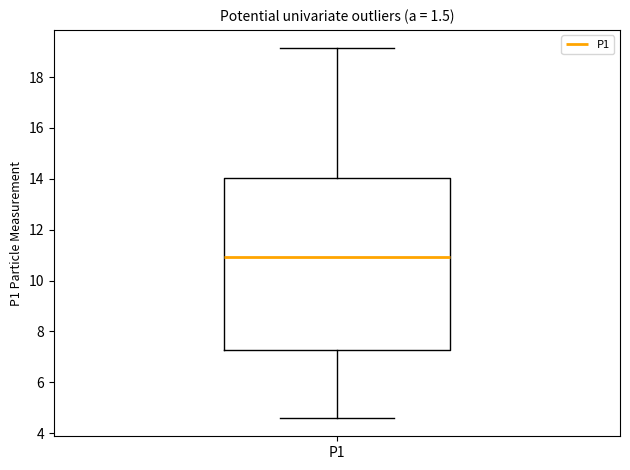

Transcribe this box plot: give where the median line is, the range the box spans, and where the two whiskers end, as read against the y-axis. The values are not printed on the chart, so give them approximately, as read against the axis.

median 11.0, box 7.2 to 14.0, whiskers 4.6 to 19.2